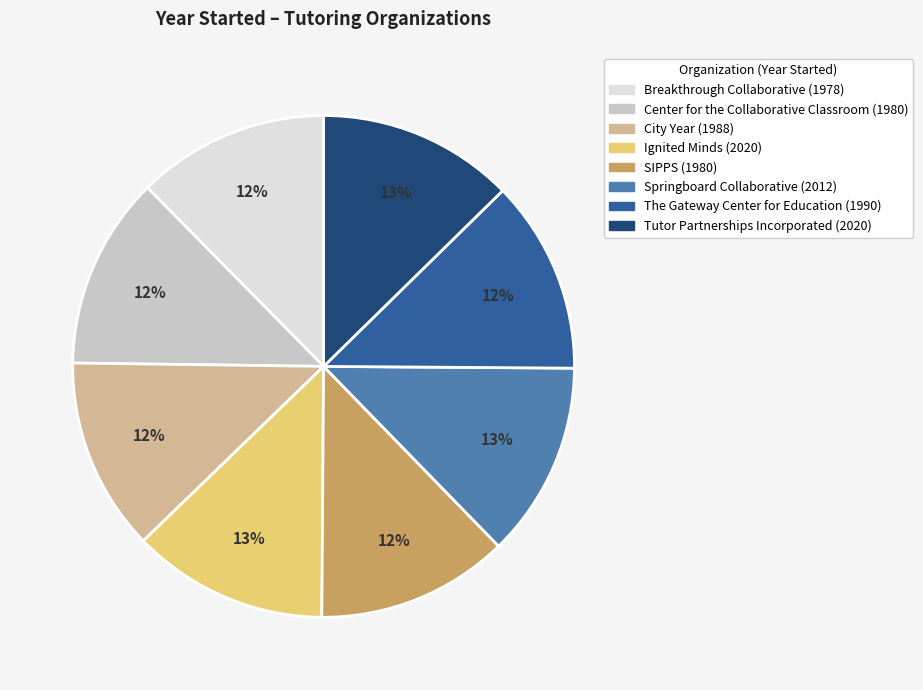

Is the sum of SIPPS and Tutor Partnerships Incorporated greater than half?

No